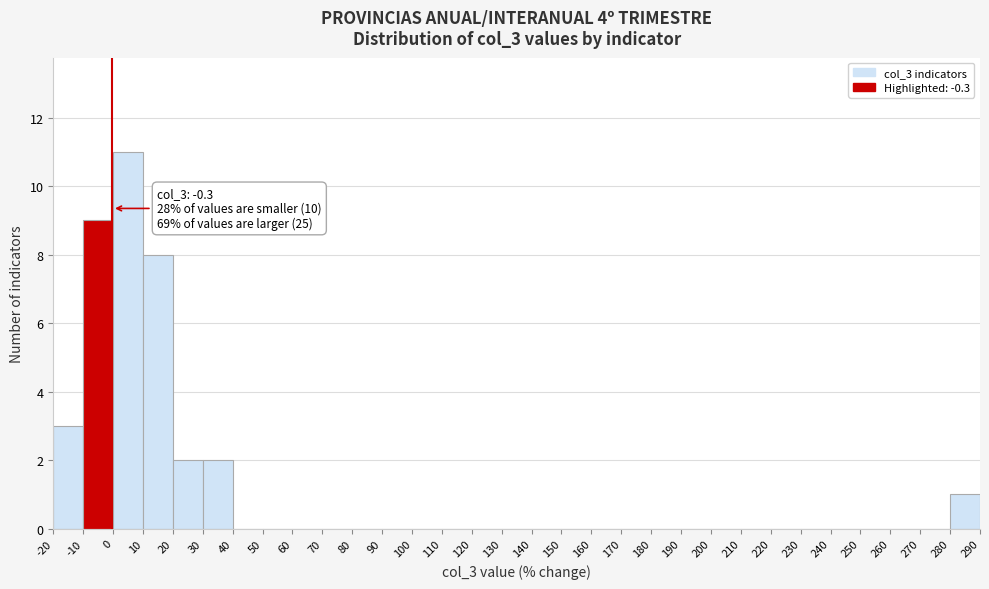

Which range on the x-axis has the tallest bar?

0 to 10